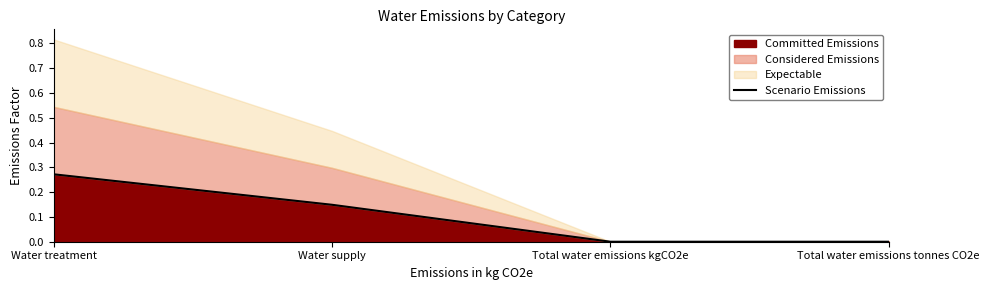

Does the chart have visible grid lines?

No